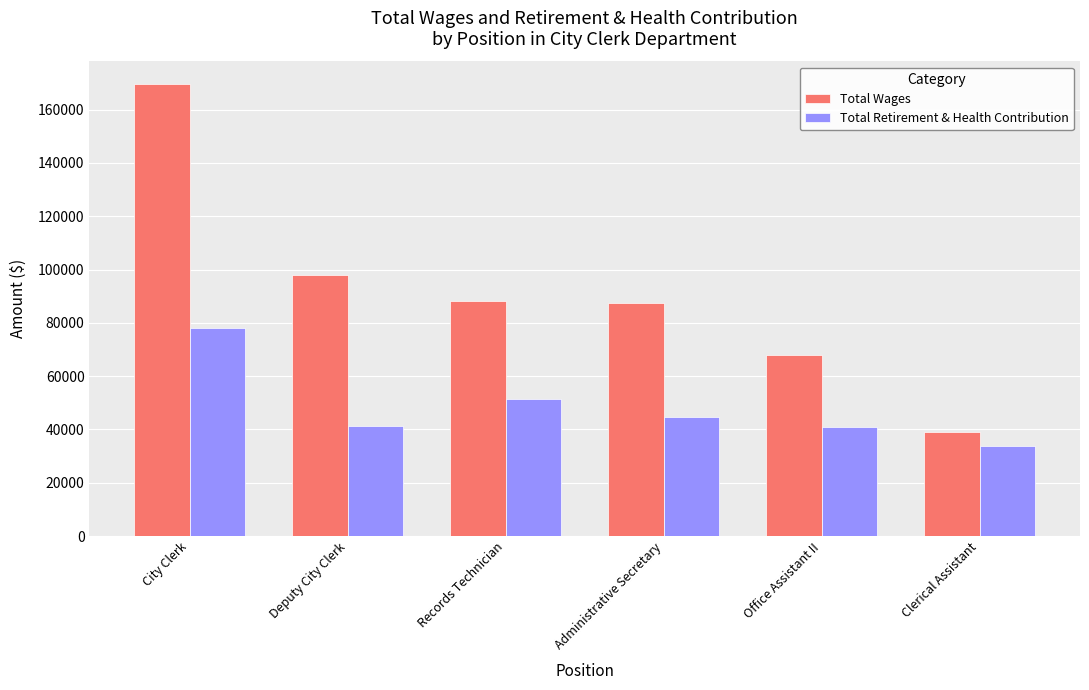

Is the value of Total Wages at City Clerk greater than the value of Total Retirement & Health Contribution at Office Assistant II?

Yes